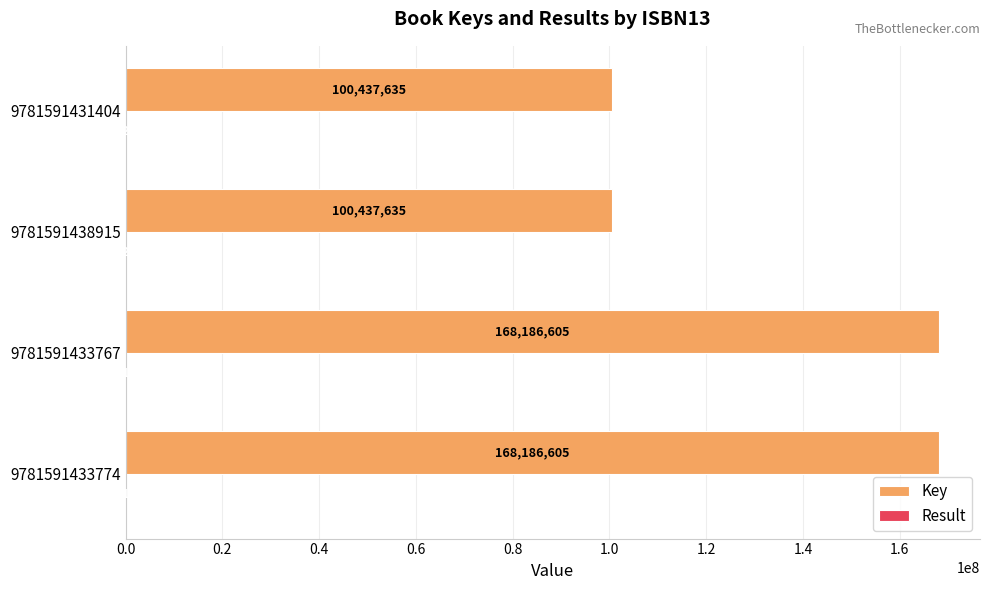

What is the sum of the Key values at 9781591433767 and 9781591433774?

336373210